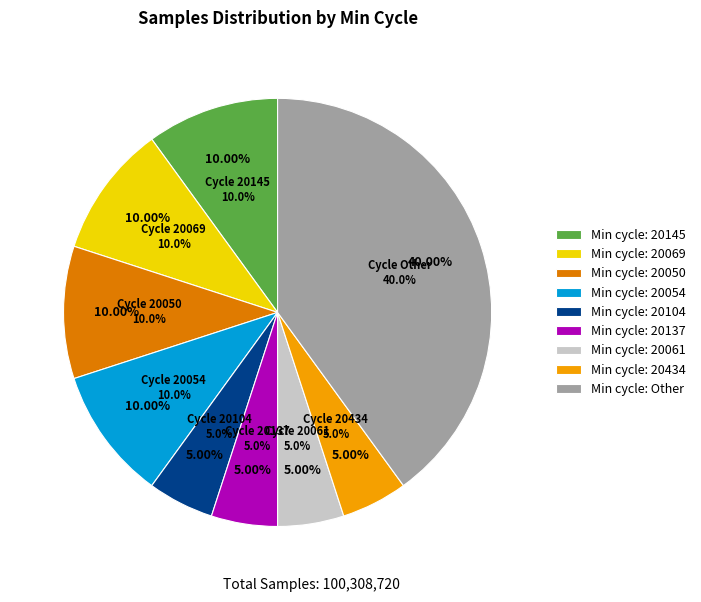

Is 20104 the majority of the pie?

No